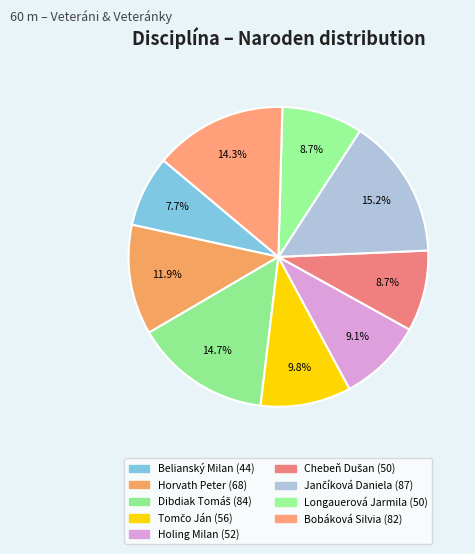

Is there any slice that represents more than half of the pie?

No